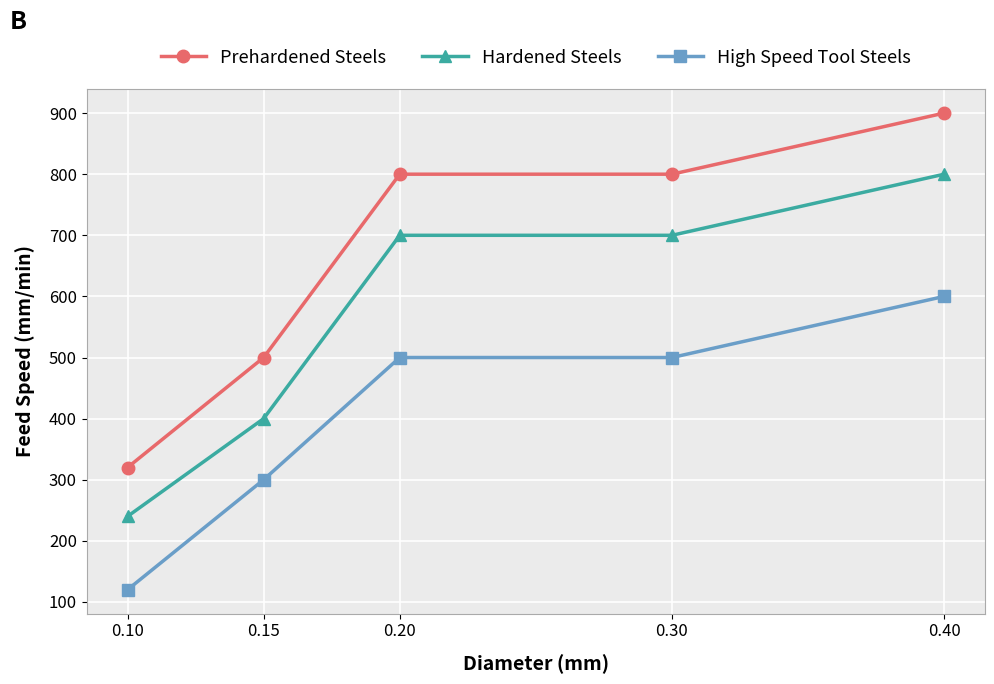

What is the minimum value shown in the chart?

120